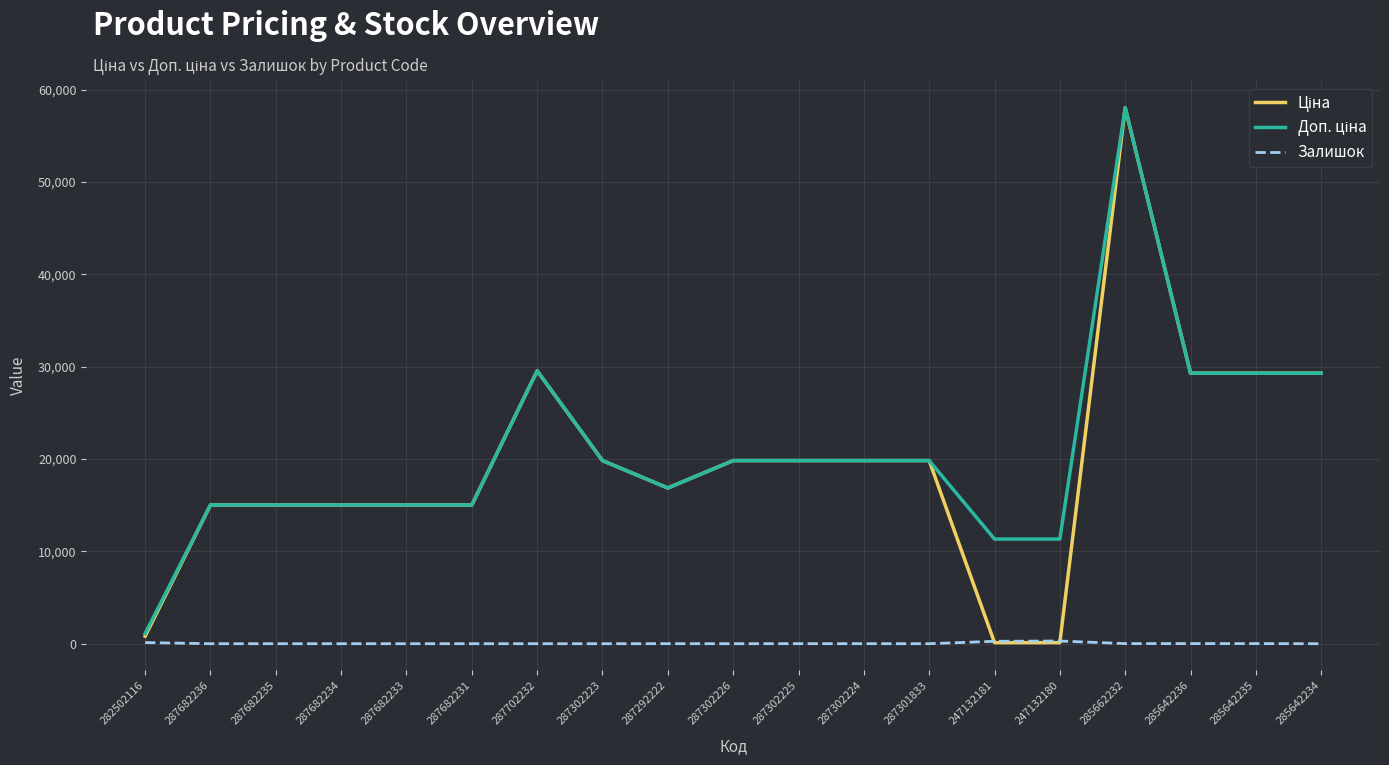

What is the spread (max minus min) of values at 287302223?

19831.1